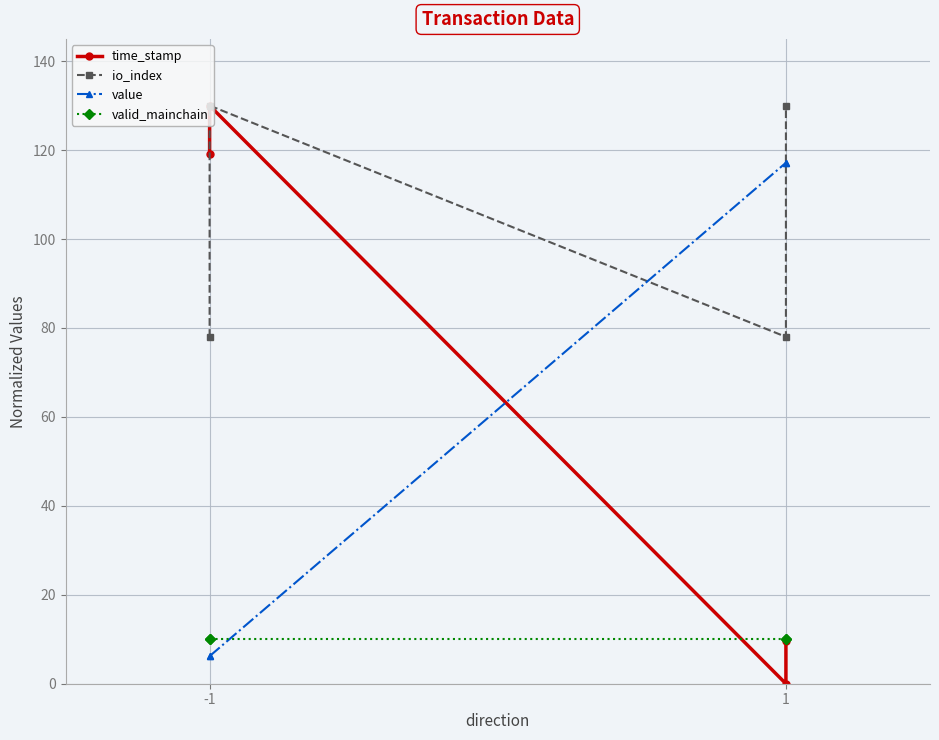

What is the value of the time_stamp point at the 1st from the left?

119.1